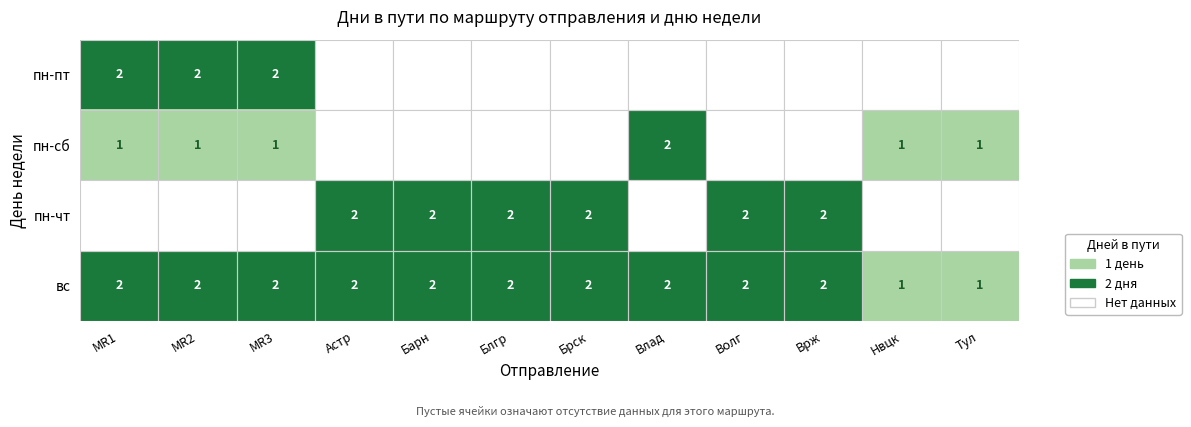

The value of пн-сб at MR1 is 1. True or false?

True